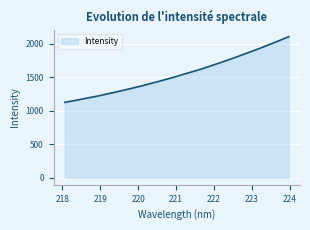

True or false: the data has more than 2 interior local peaks.

False